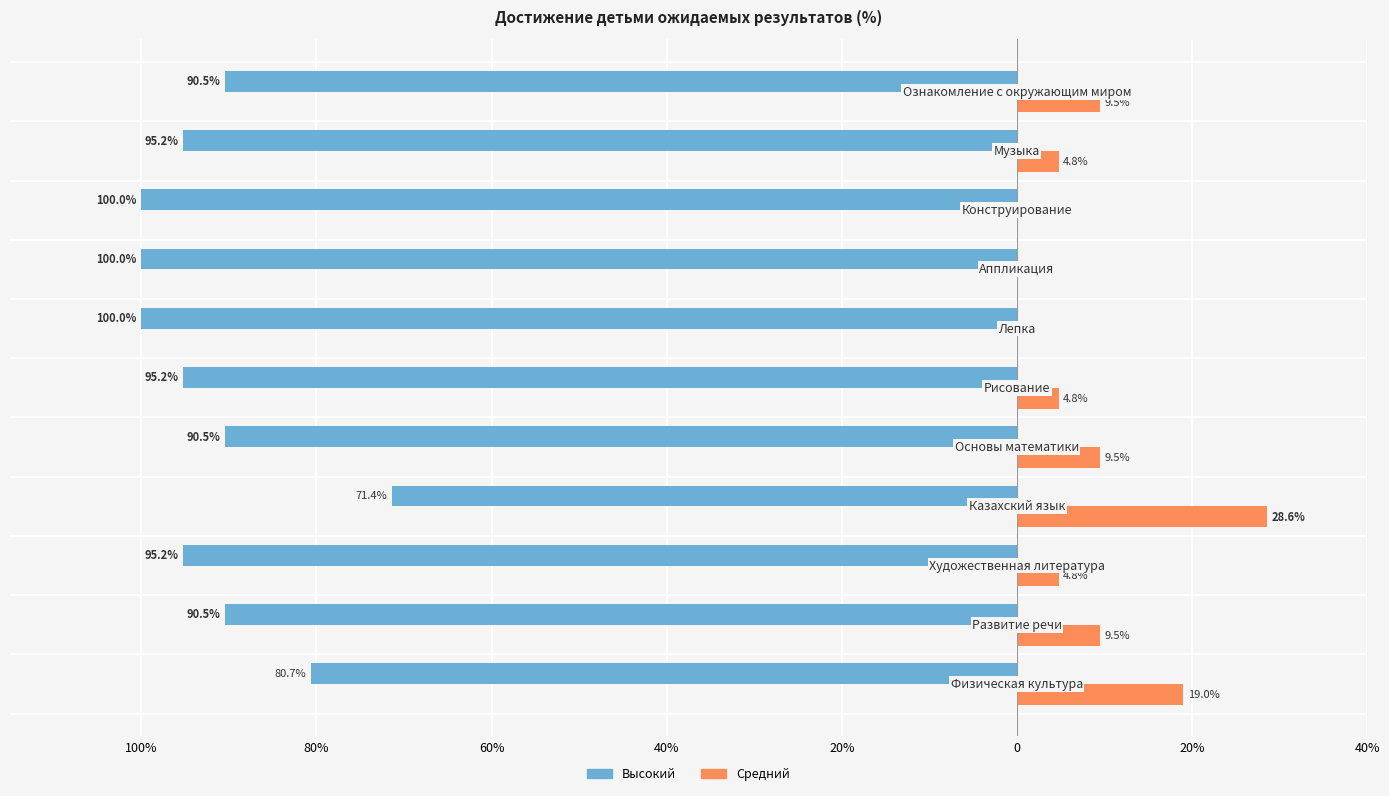

What are all the series names shown in the legend?

Высокий, Средний